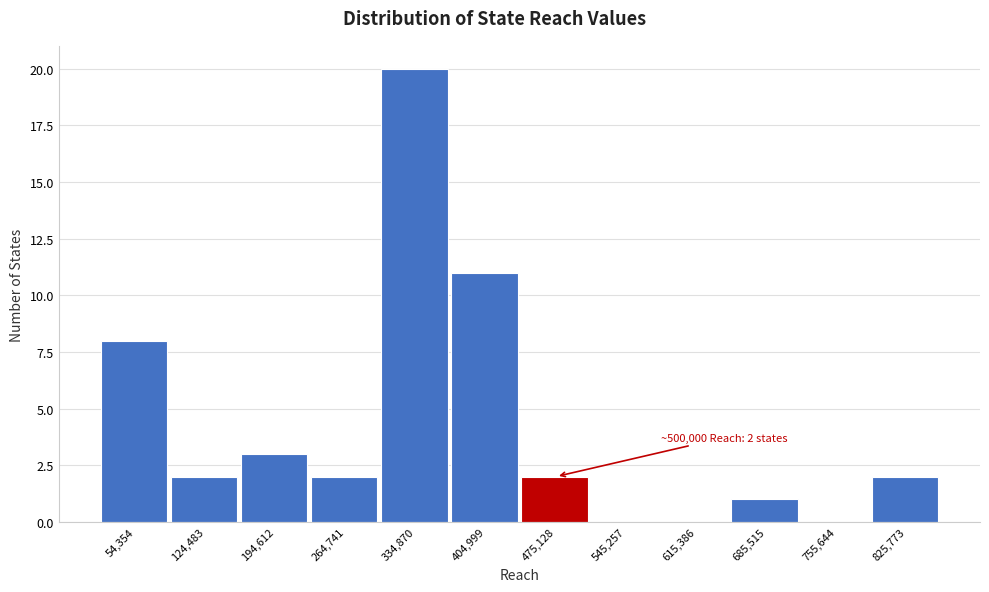

Reading left to right, what are all the values shown in this chart?

54,354=8	124,483=2	194,612=3	264,741=2	334,870=20	404,999=11	475,128=2	545,257=0	615,386=0	685,515=1	755,644=0	825,773=2